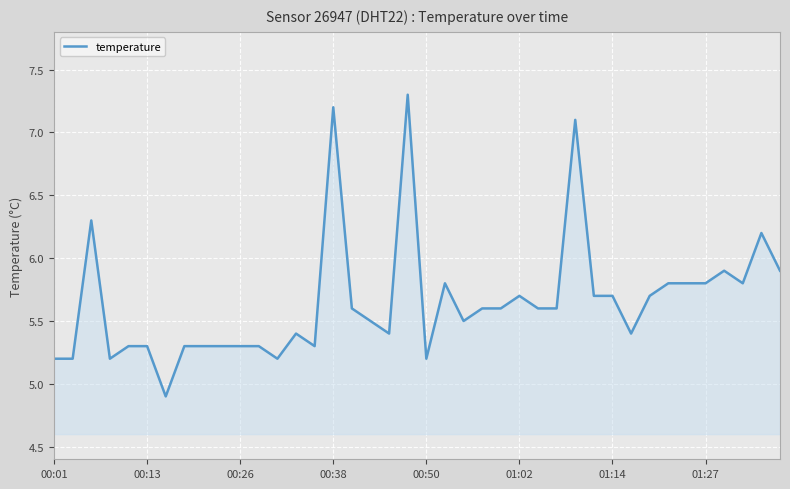

What is the greatest value displayed?

7.3